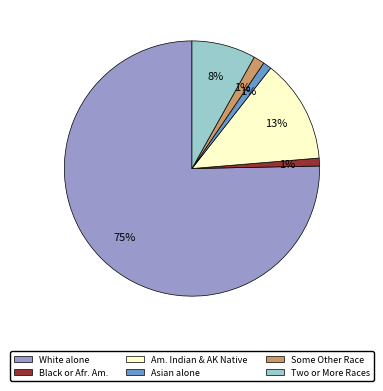

Which slice represents more than half of the pie?

White alone